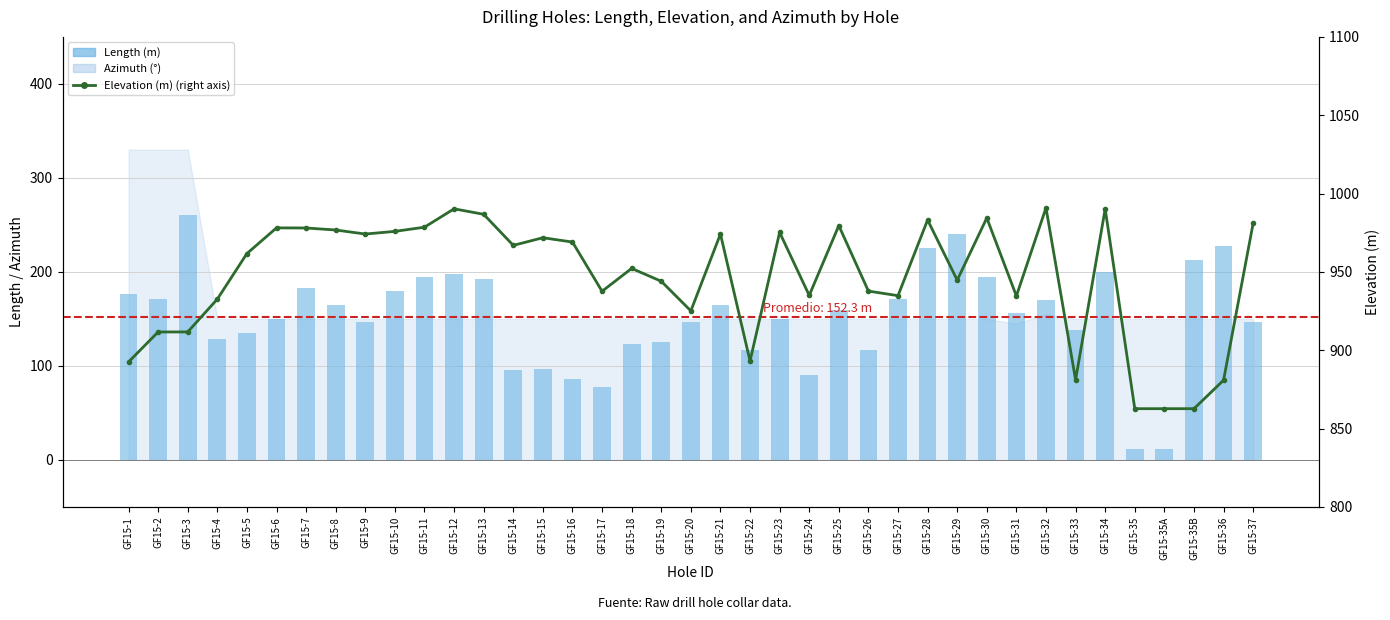

The value of Elevation (m) at GF15-24 is 935.0. True or false?

True